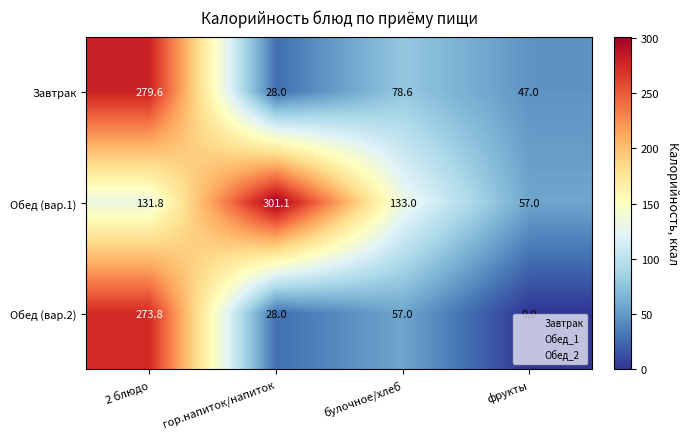

Count the number of data series in this chart.

3